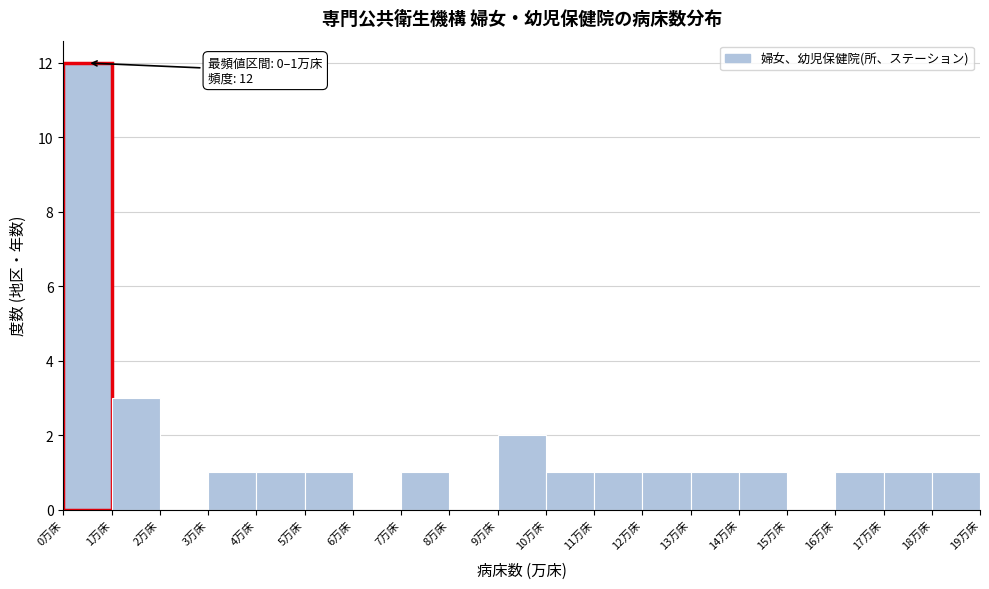

Over which range of the x-axis is the bar tallest?

0 to 1